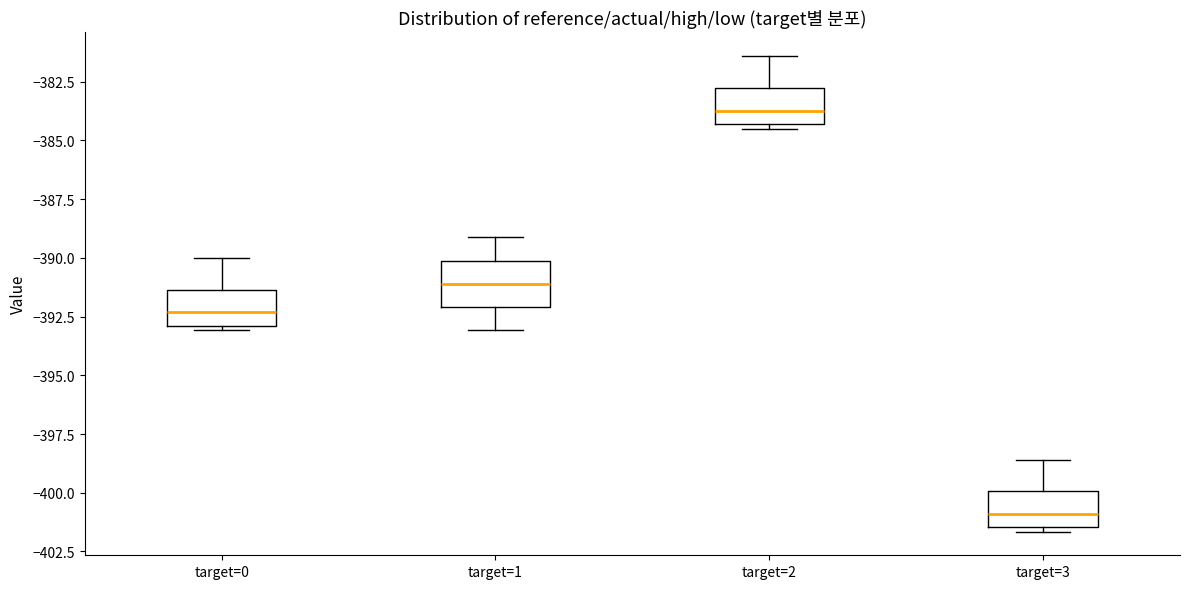

Reading left to right, transcribe this box plot: for each box, give where its median line is, the range the box spans, and where its two whiskers end, as read against the y-axis. The values are not printed on the chart, so give them approximately, as read against the axis.

target=0: median -392.5, box -393.0 to -391.5, whiskers -393.0 (just below the box's lower edge) to -390.0
target=1: median -391.0, box -392.0 to -390.0, whiskers -393.0 to -389.0
target=2: median -383.5, box -384.5 to -383.0, whiskers -384.5 (just below the box's lower edge) to -381.5
target=3: median -401.0, box -401.5 to -400.0, whiskers -401.5 (just below the box's lower edge) to -398.5